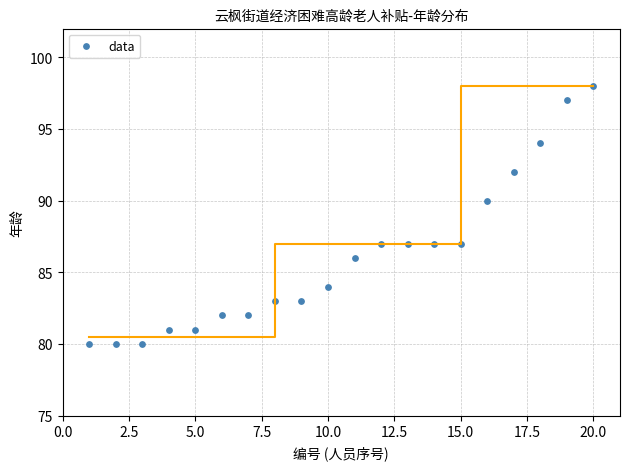

What is the range of X values (max minus min)?

19